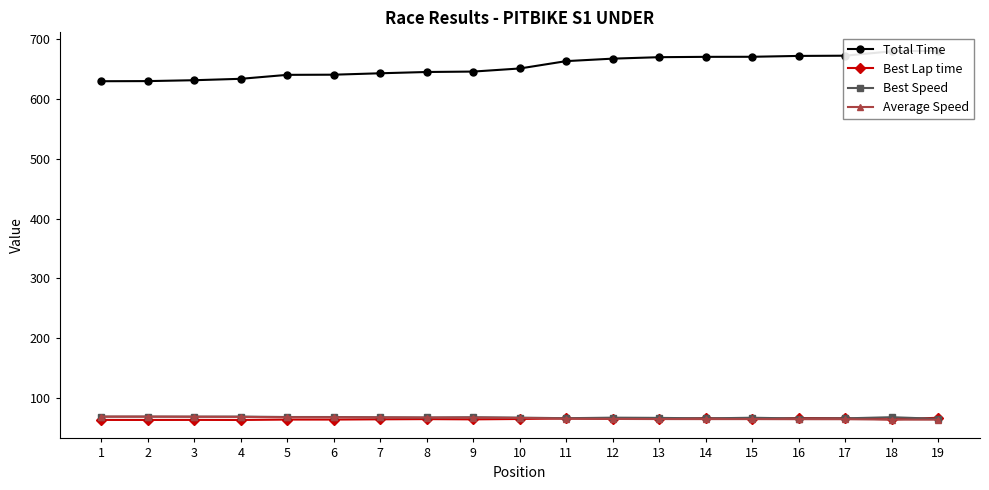

What is the lowest value of the Best Speed series?

64.8